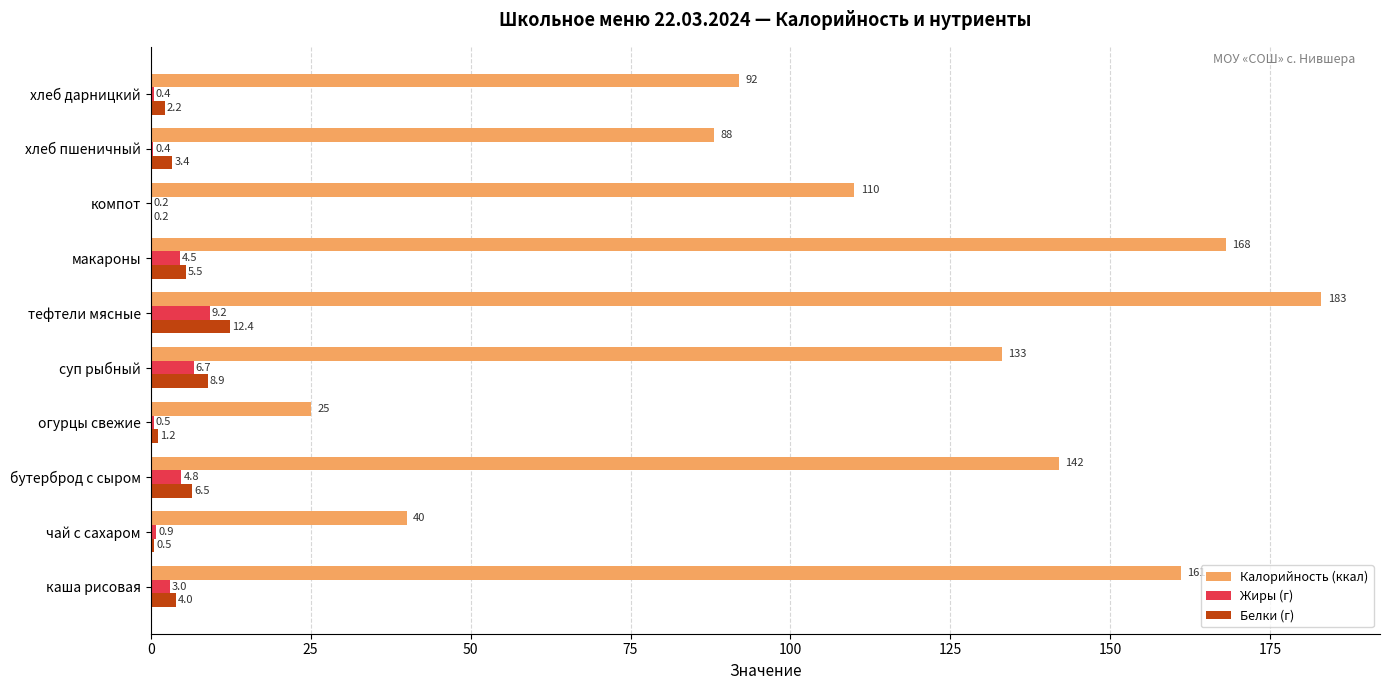

Between каша рисовая and суп рыбный, which series saw the biggest shift?

Калорийность (ккал)